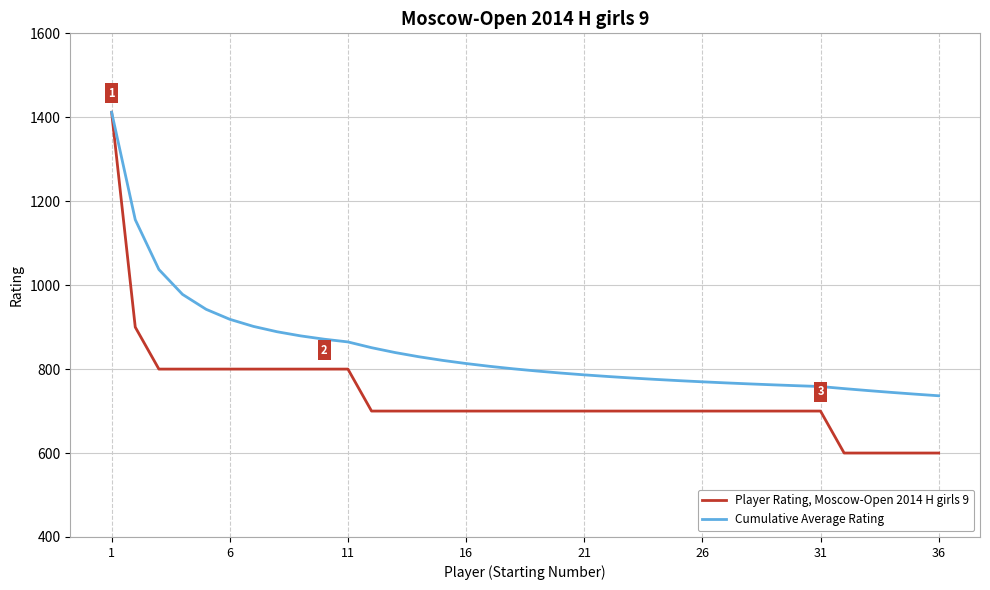

Rank the series by their average value, from lowest to highest.

Player Rating, Moscow-Open 2014 H girls 9, Cumulative Average Rating